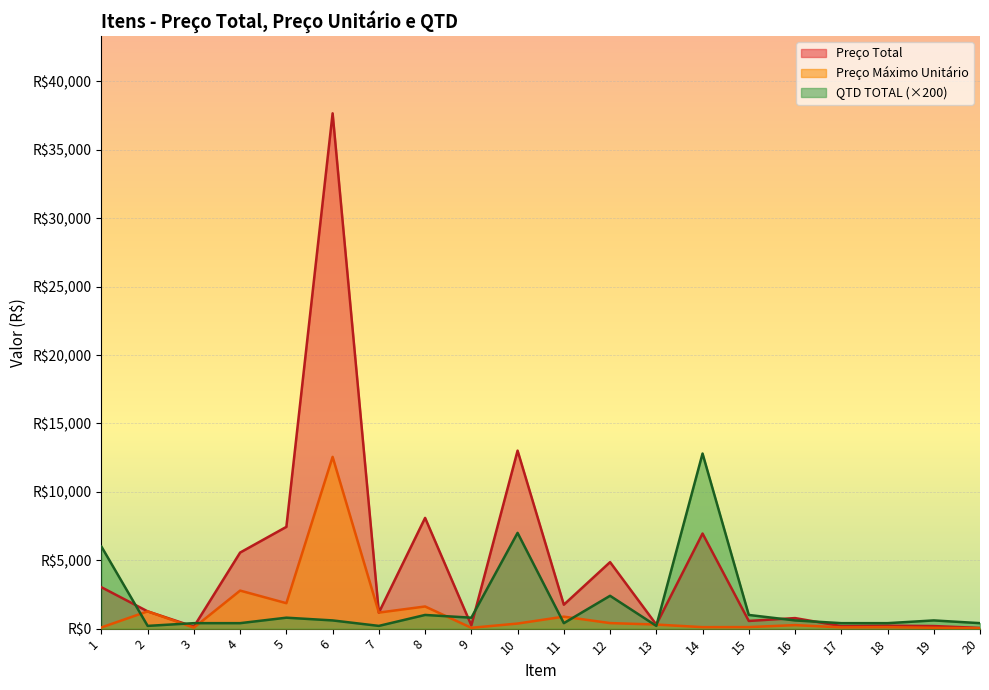

The Preço Total series shows 1779.1 at 7. True or false?

False